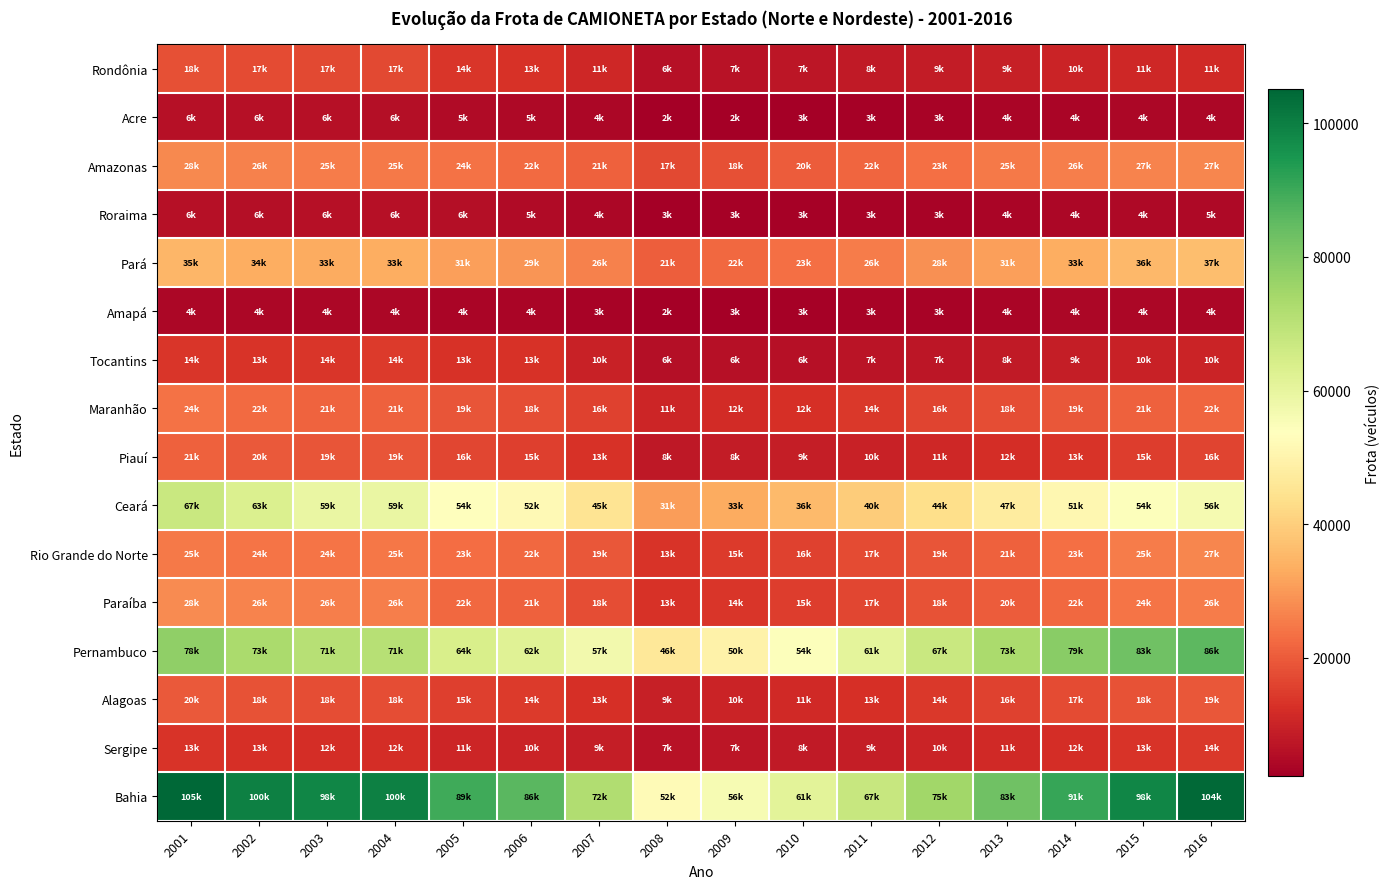

What is the maximum value shown in the chart?

105145